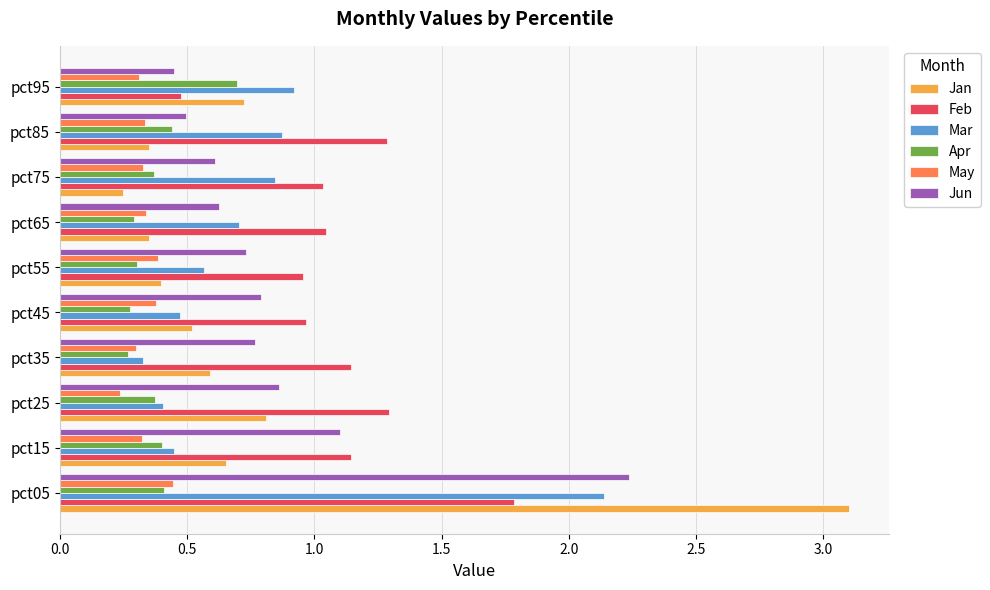

True or false: Jun has a value of 0.7 at pct85.

False